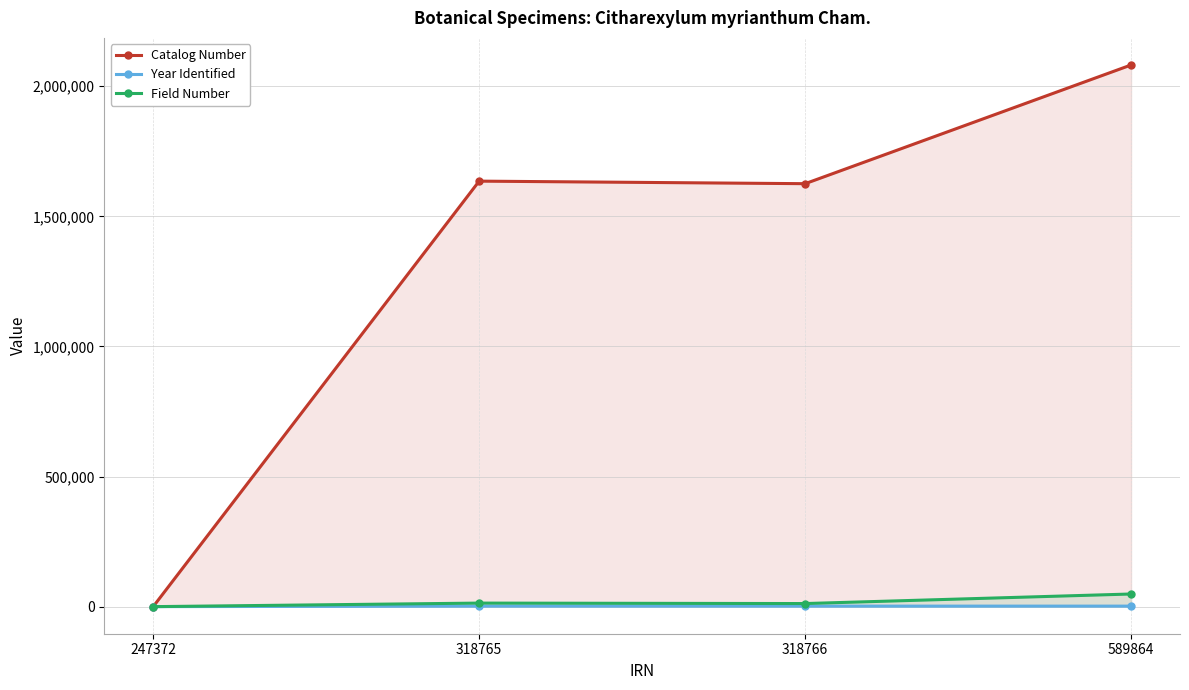

At how many categories does at least one series exceed 1399048?

3